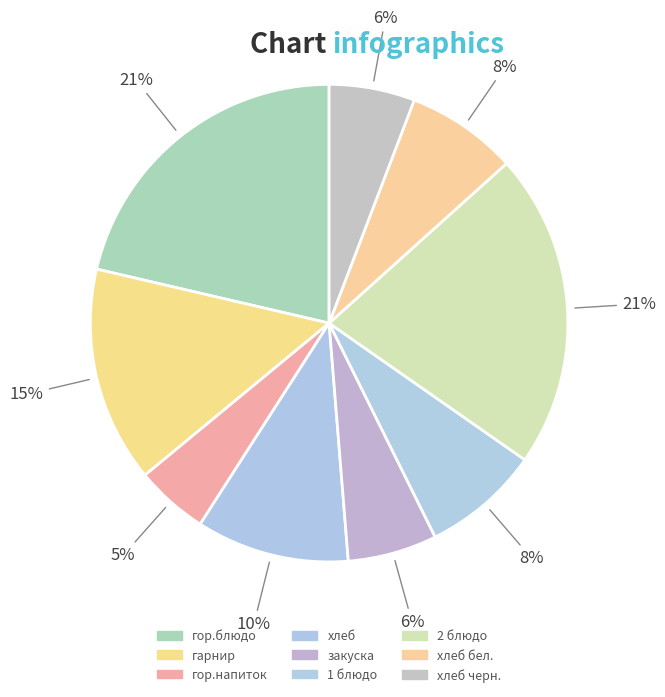

Which category has the biggest portion of the pie?

гор.блюдо